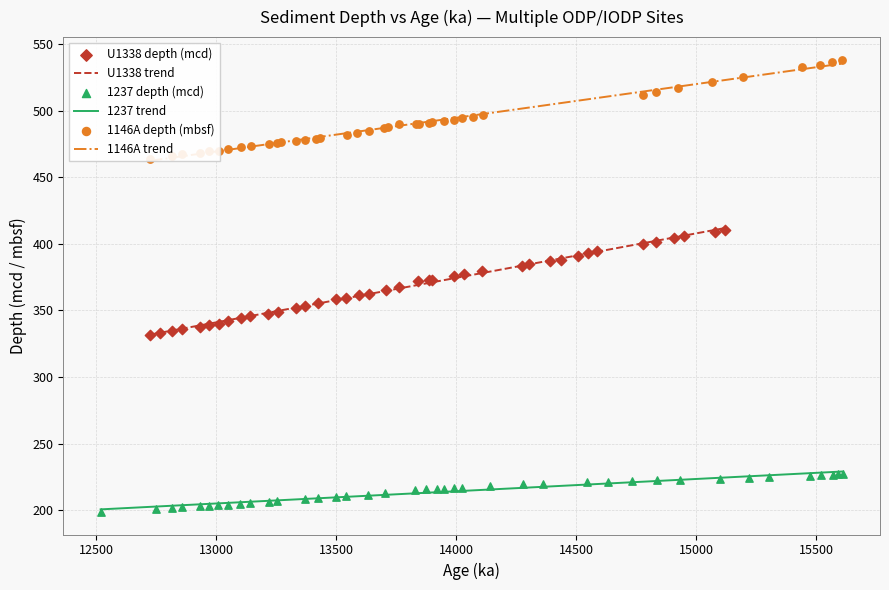

Which series has the largest total across all categories?

1146A depth (revised mbsf)